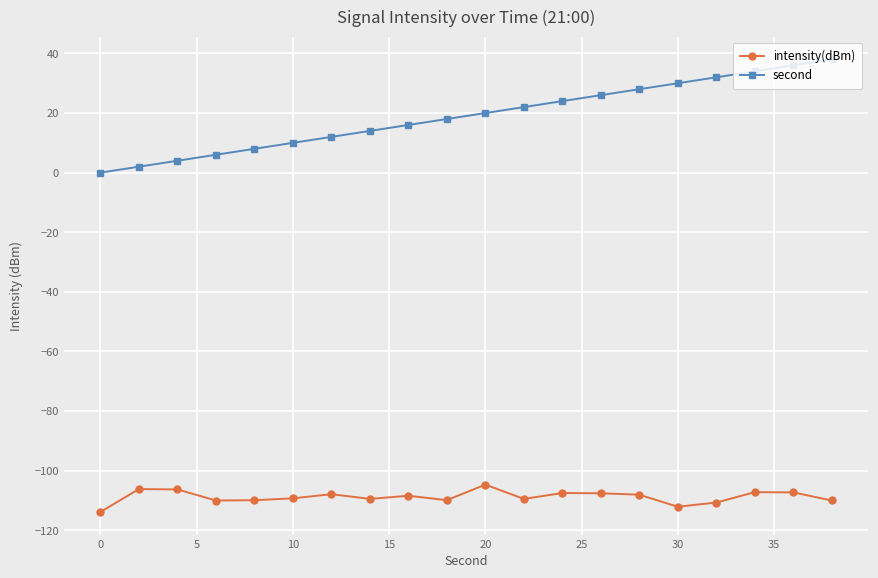

True or false: intensity(dBm) and second cross at least once.

False